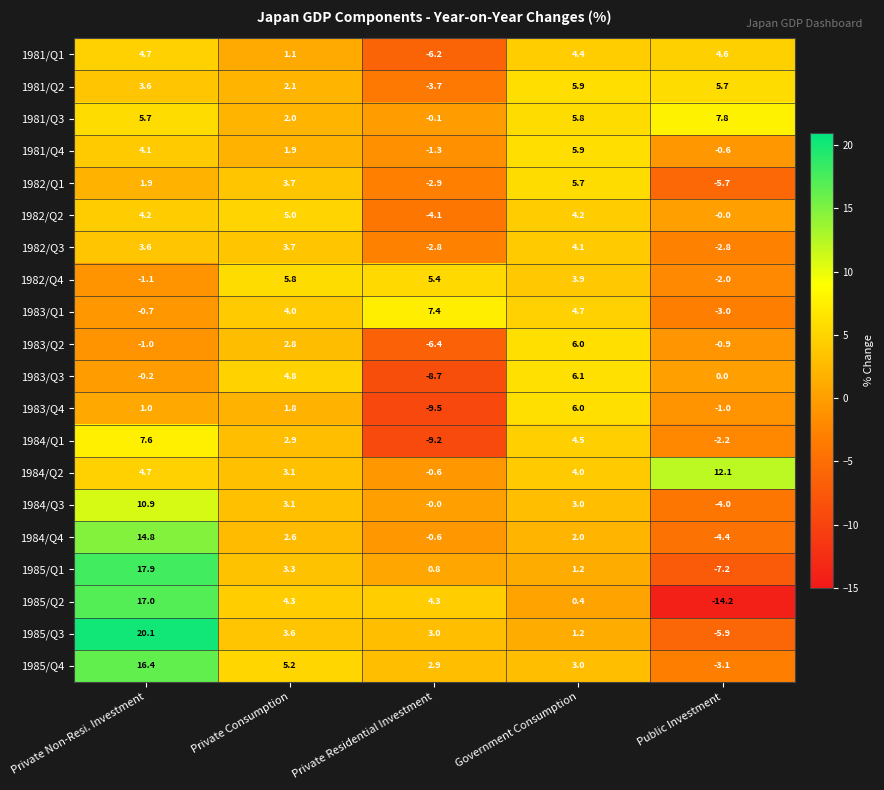

Is it true that 1985/Q4 equals 1.0 at Government Consumption?

False